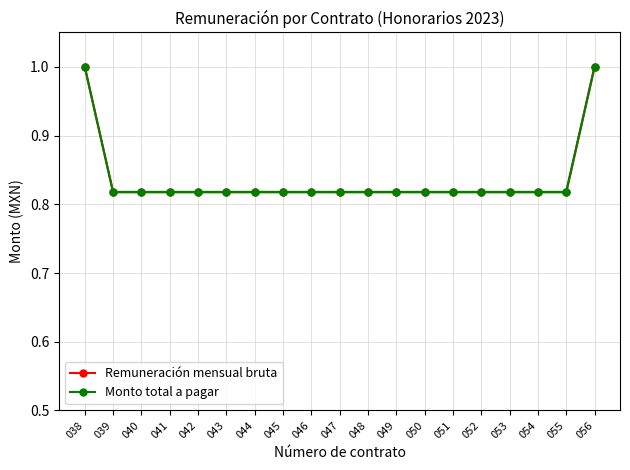

Which series has the largest total across all categories?

Remuneración mensual bruta